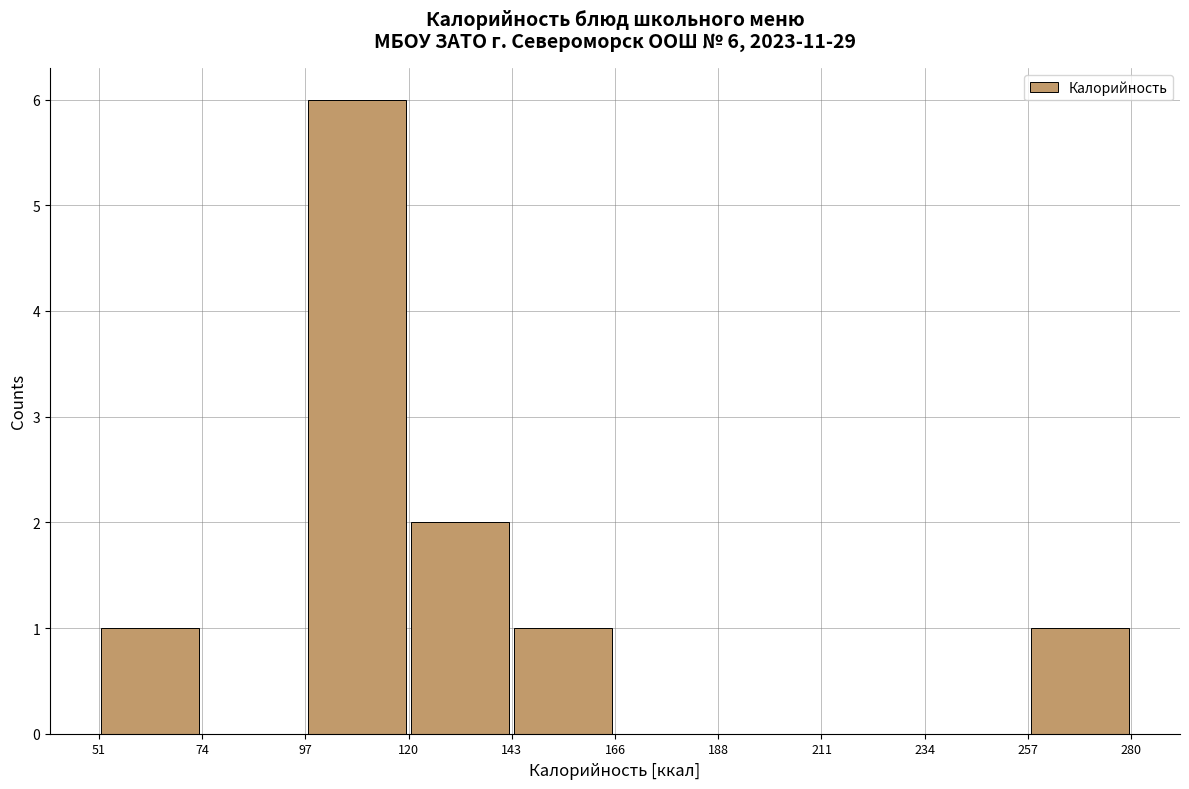

Which range on the x-axis has the tallest bar?

97 to 120